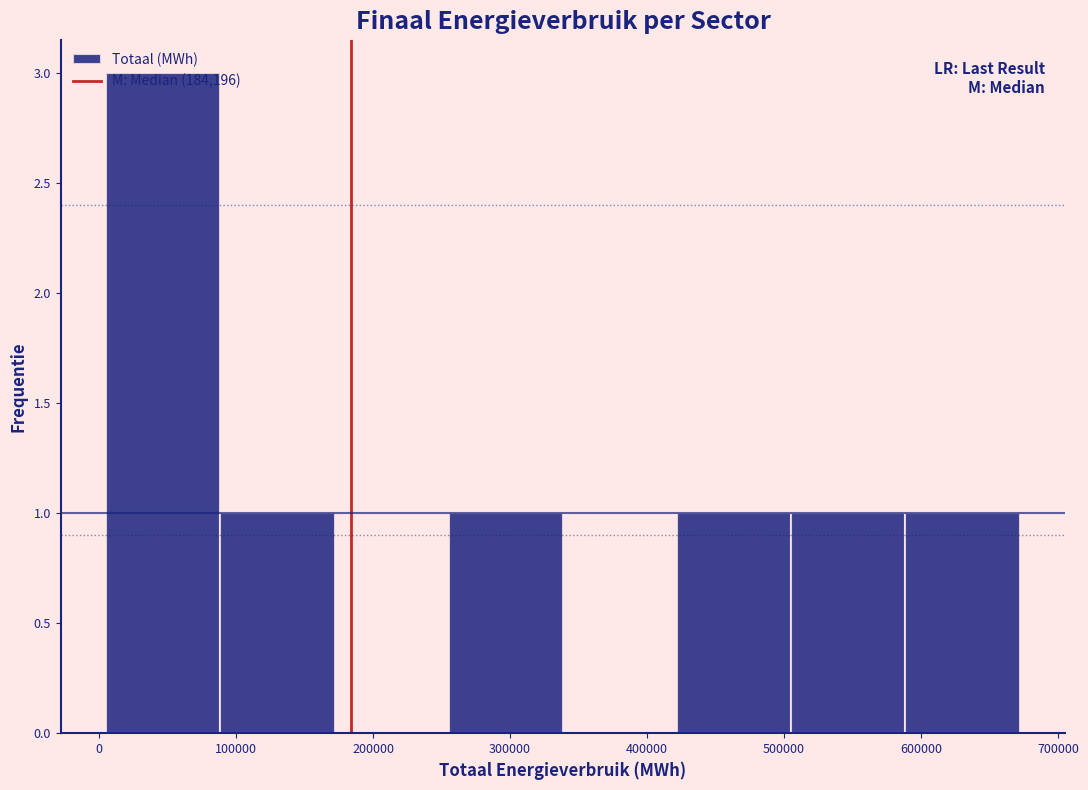

What is the height of the bar covering 10000 to 90000 on the x-axis? Neither the bar edges nor the heights are printed on the chart, so give them approximately, as read against the axes.

3